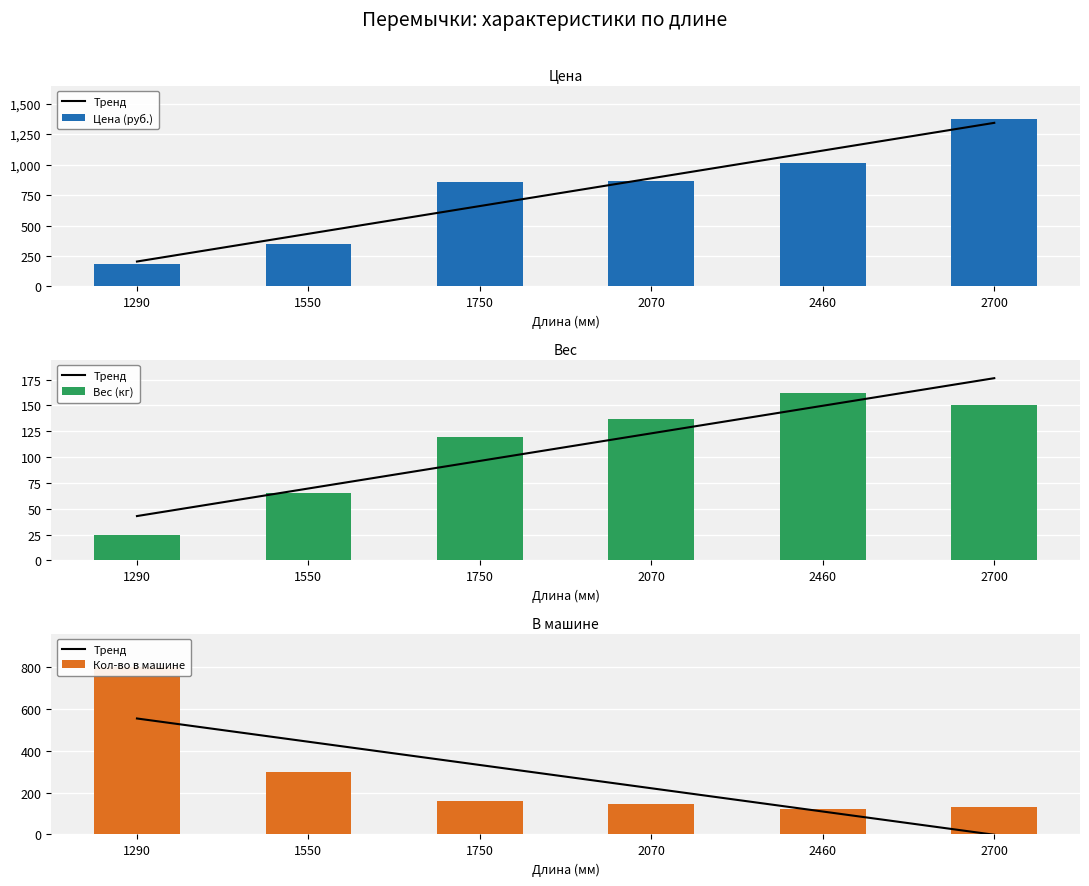

What is the difference between the maximum and minimum values in the Кол-во в машине series?

680.0